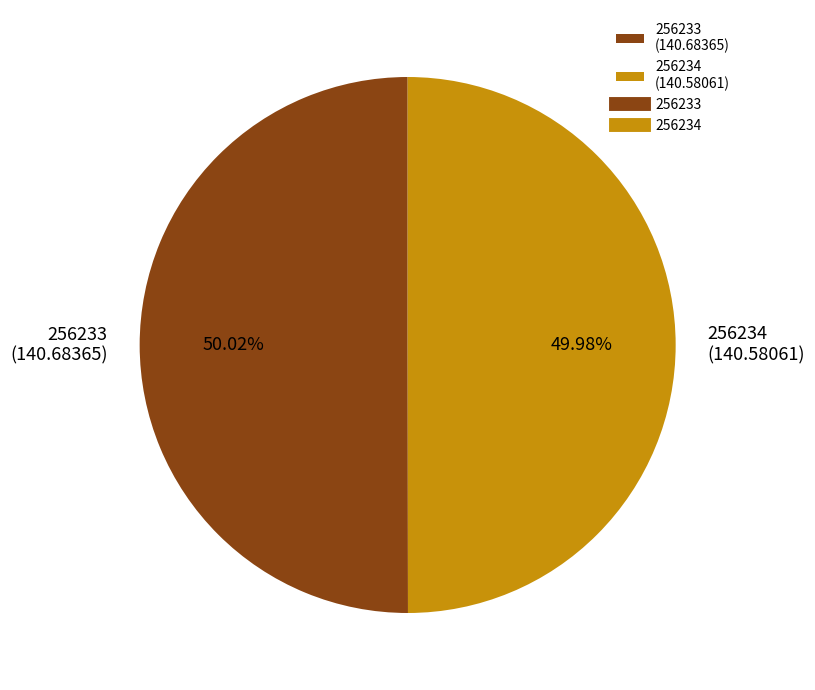

How many slices are in this pie chart?

2